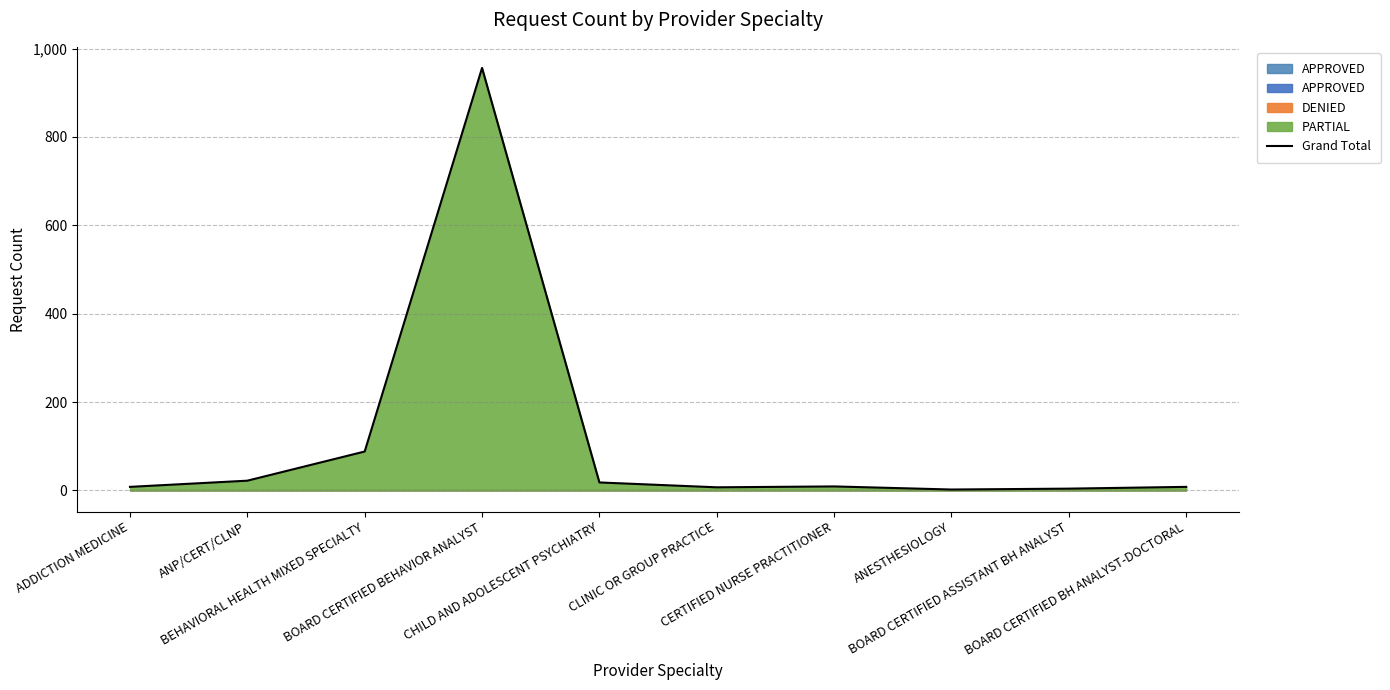

True or false: the data has more than 0 interior local peaks.

True